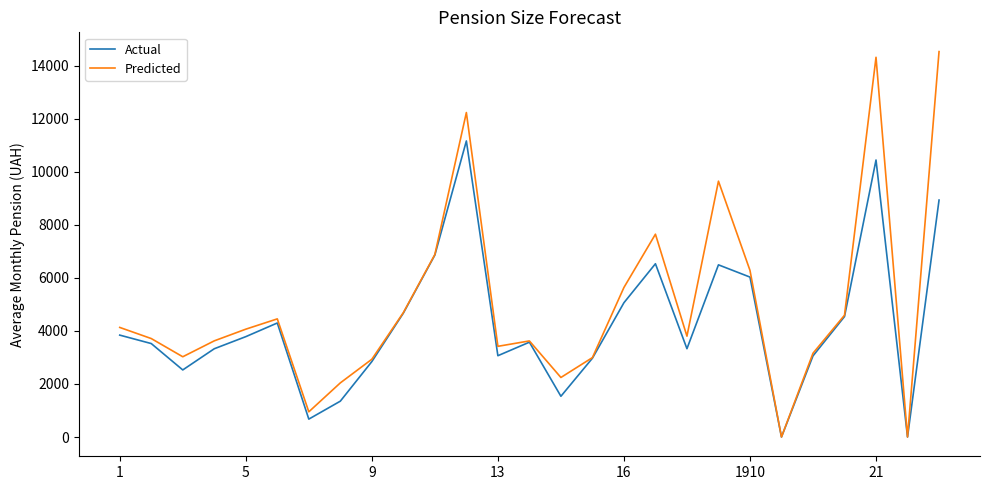

Which series has the largest range (max minus min)?

Predicted